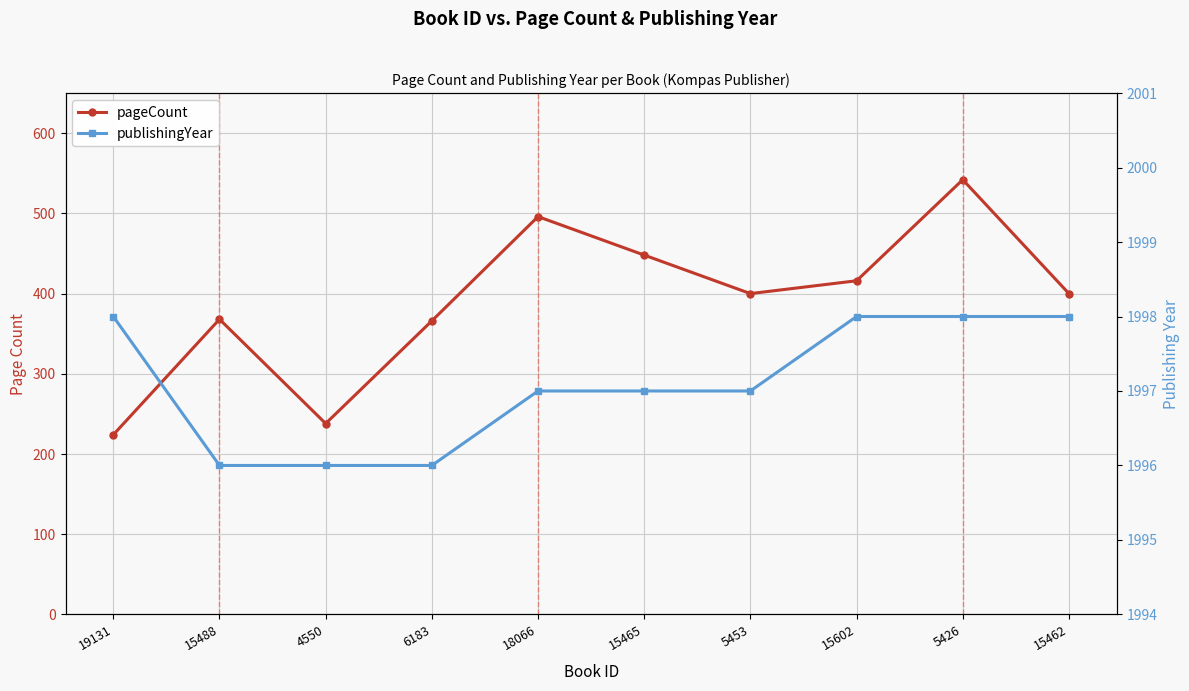

Reading left to right, what are all the values shown in this chart?

pageCount: 224	368	238	366	496	448	400	416	542	400
publishingYear: 1998	1996	1996	1996	1997	1997	1997	1998	1998	1998